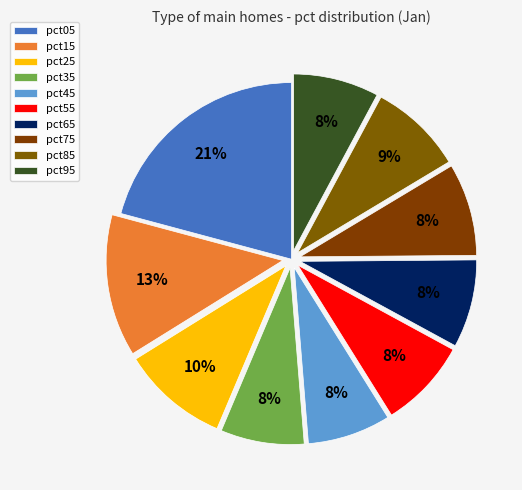

Is the sum of pct65 and pct85 greater than half?

No